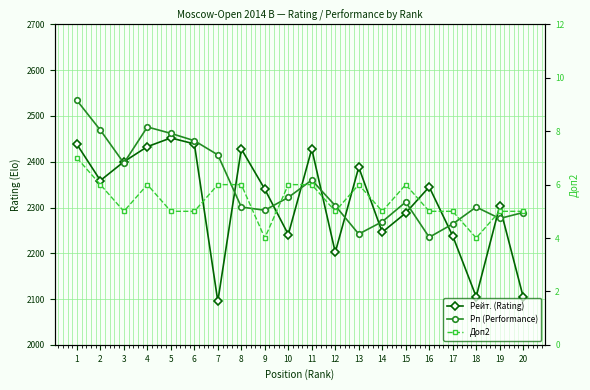

True or false: Доп2 has a value of 5 at 5.

True